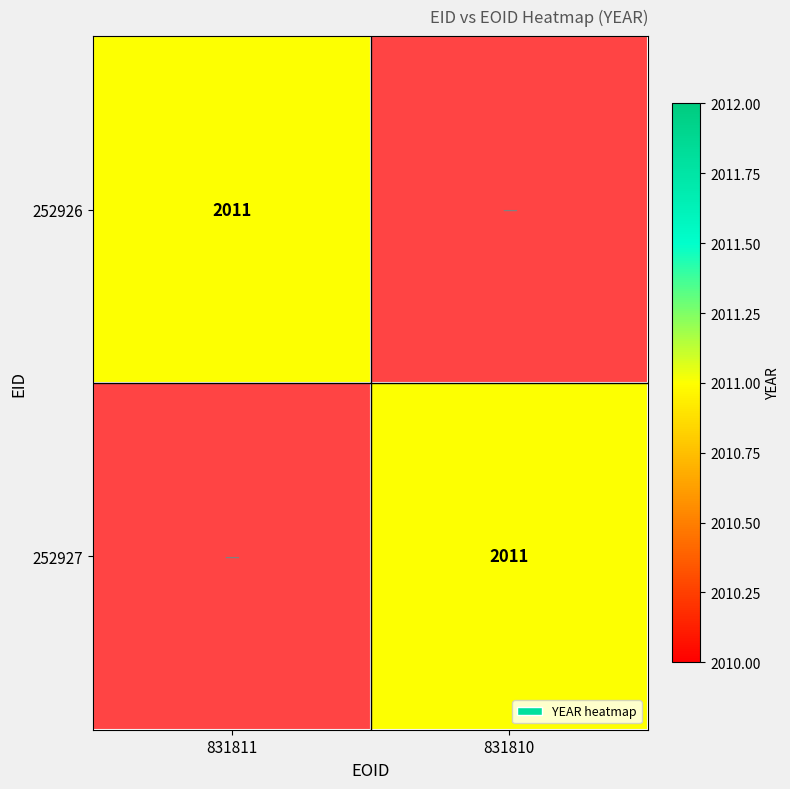

How many categories are shown in the chart?

2